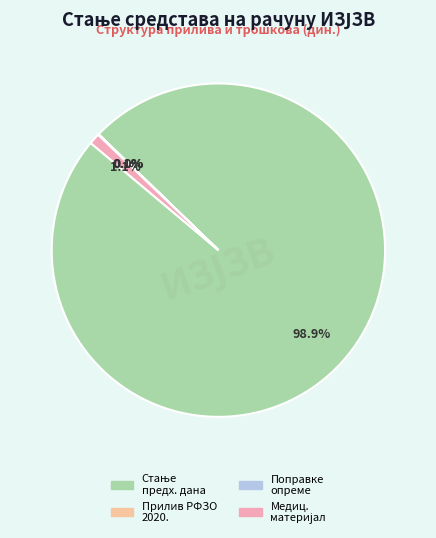

Which category accounts for the majority?

СТАЊЕ ПРЕДХОДНОГ ДАНА